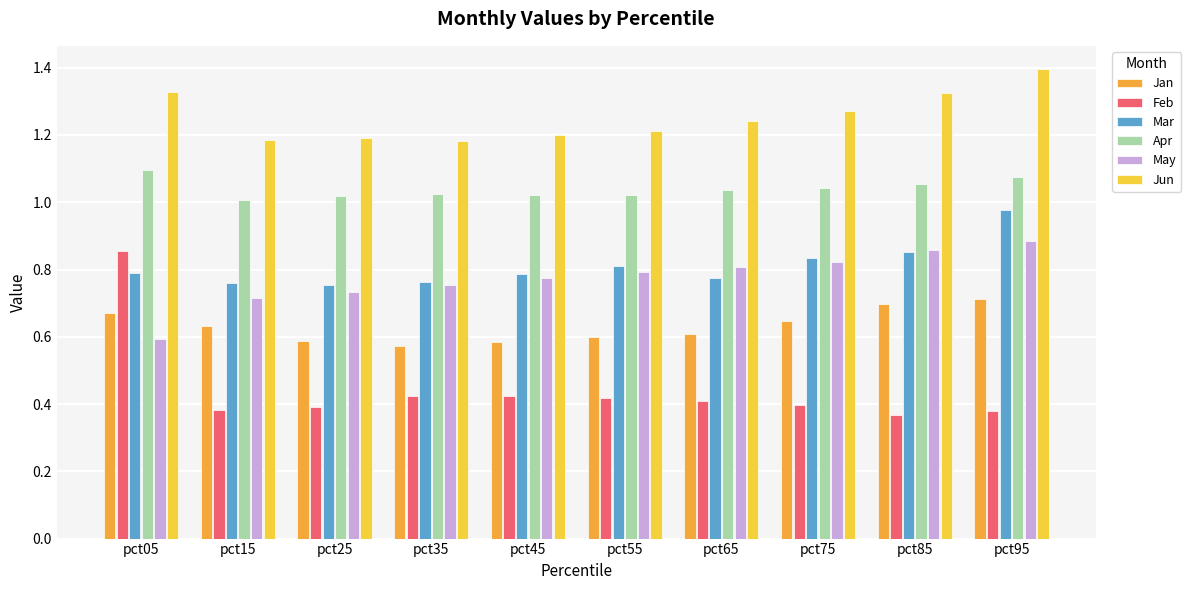

What is the sum of the Mar values at pct05 and pct15?

1.6